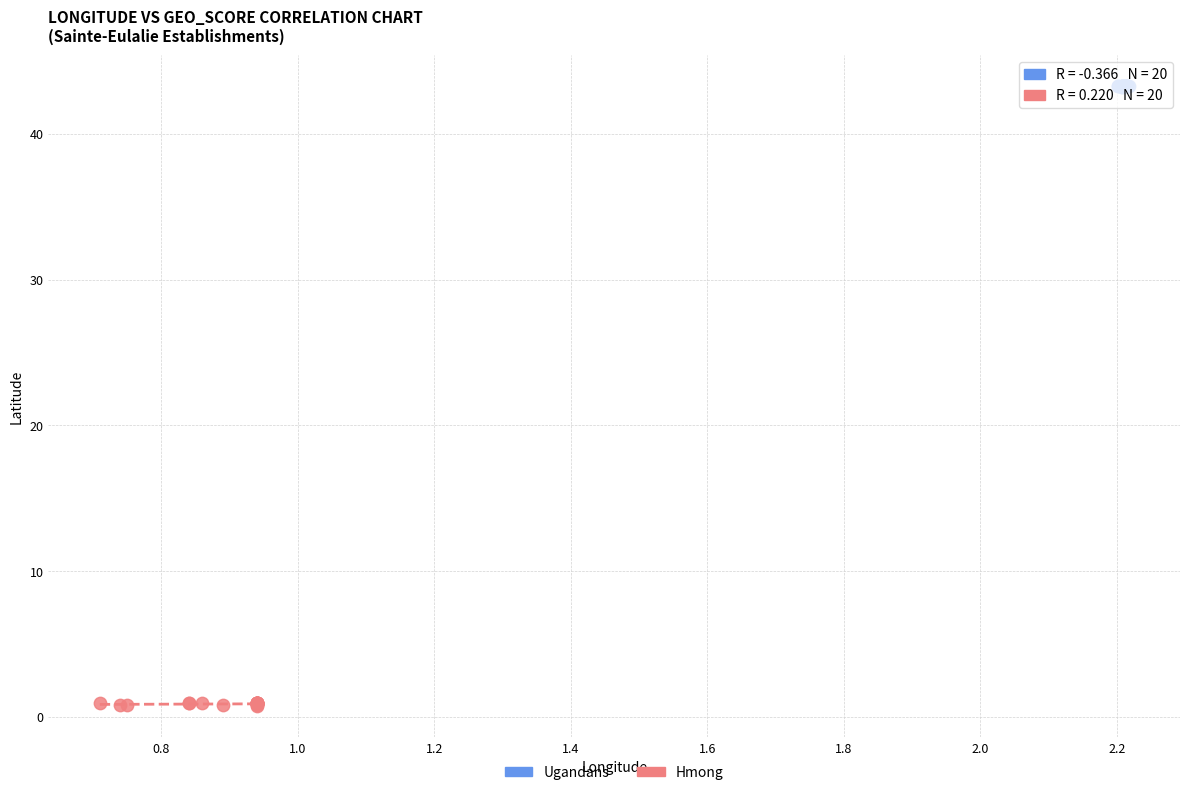

Which series contains the lowest Y value?

Hmong